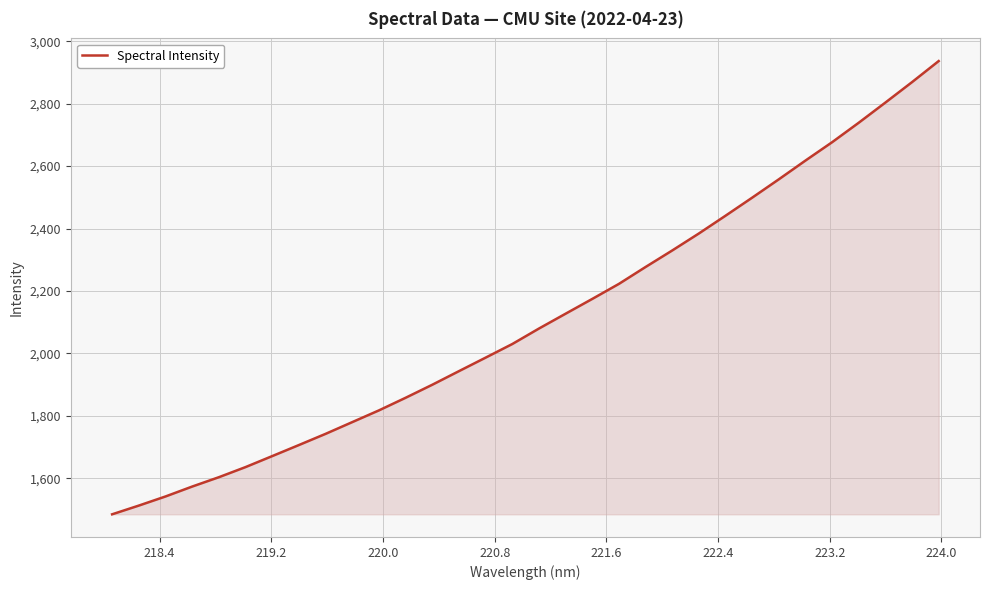

What is the difference between the maximum and minimum values?

1451.4